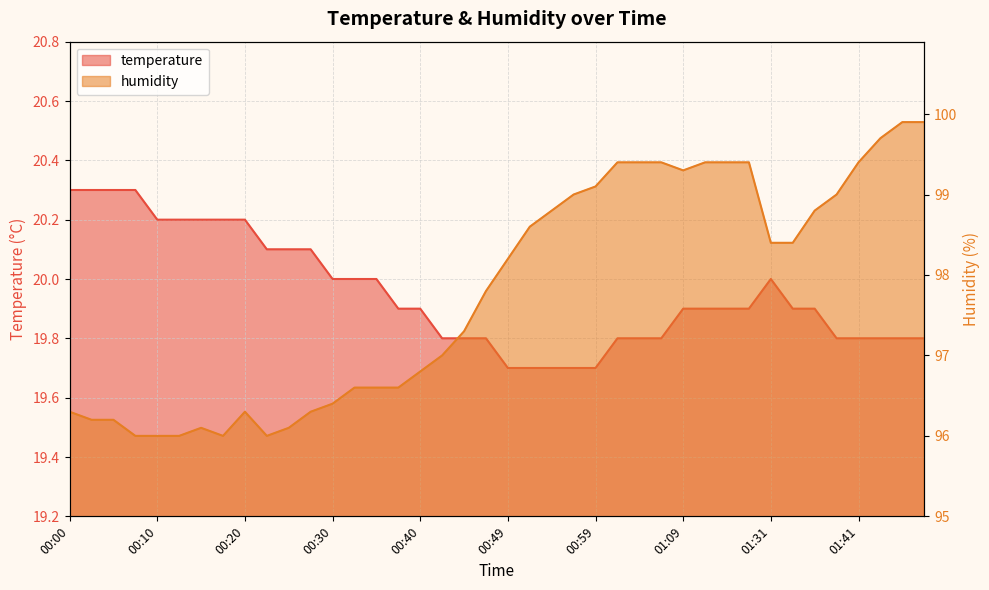

How many lines are shown in the chart?

2